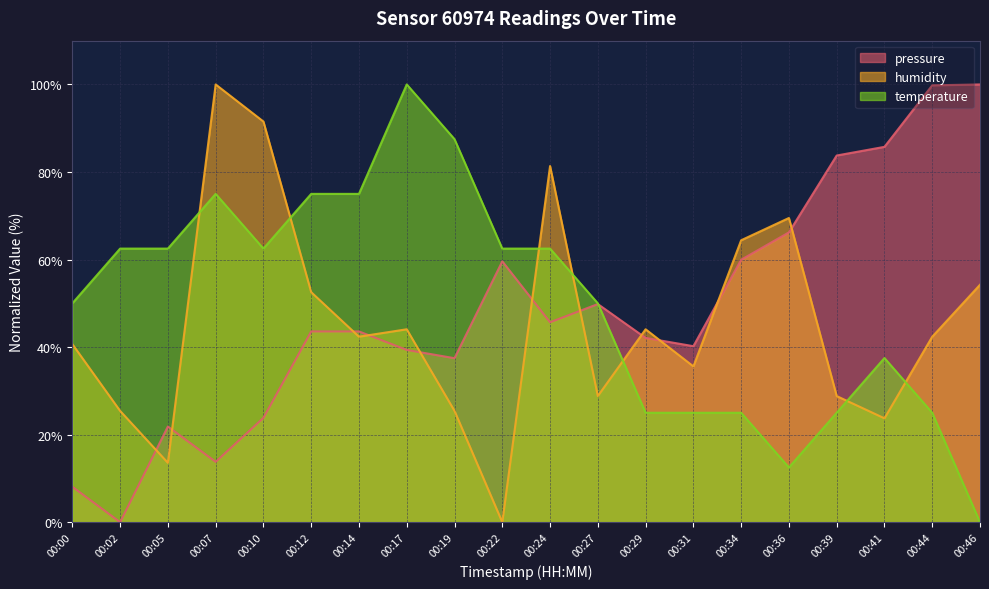

What is the sum of all pressure values?

964.4